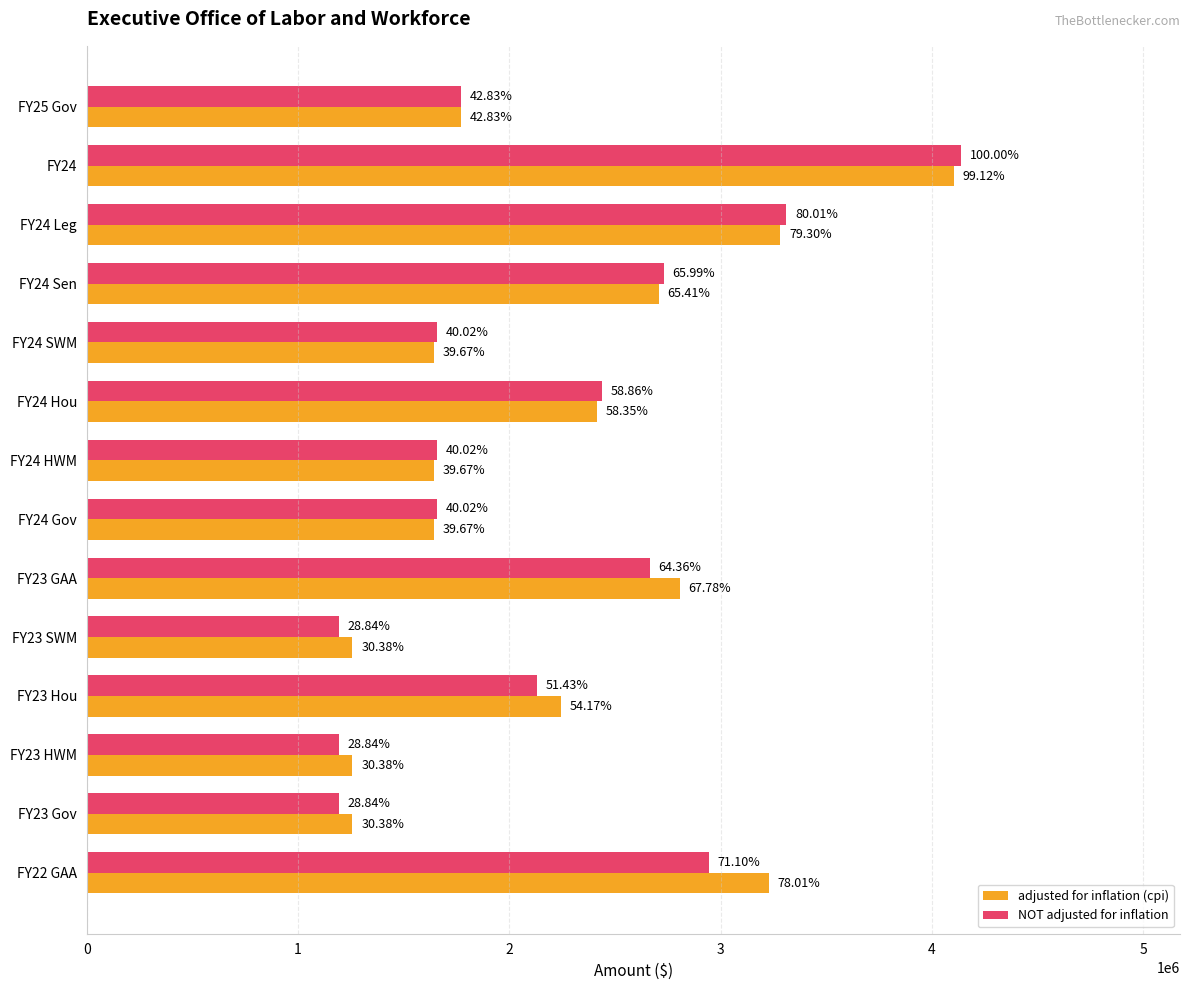

What is the average value of the adjusted for inflation (cpi) series?

2232218